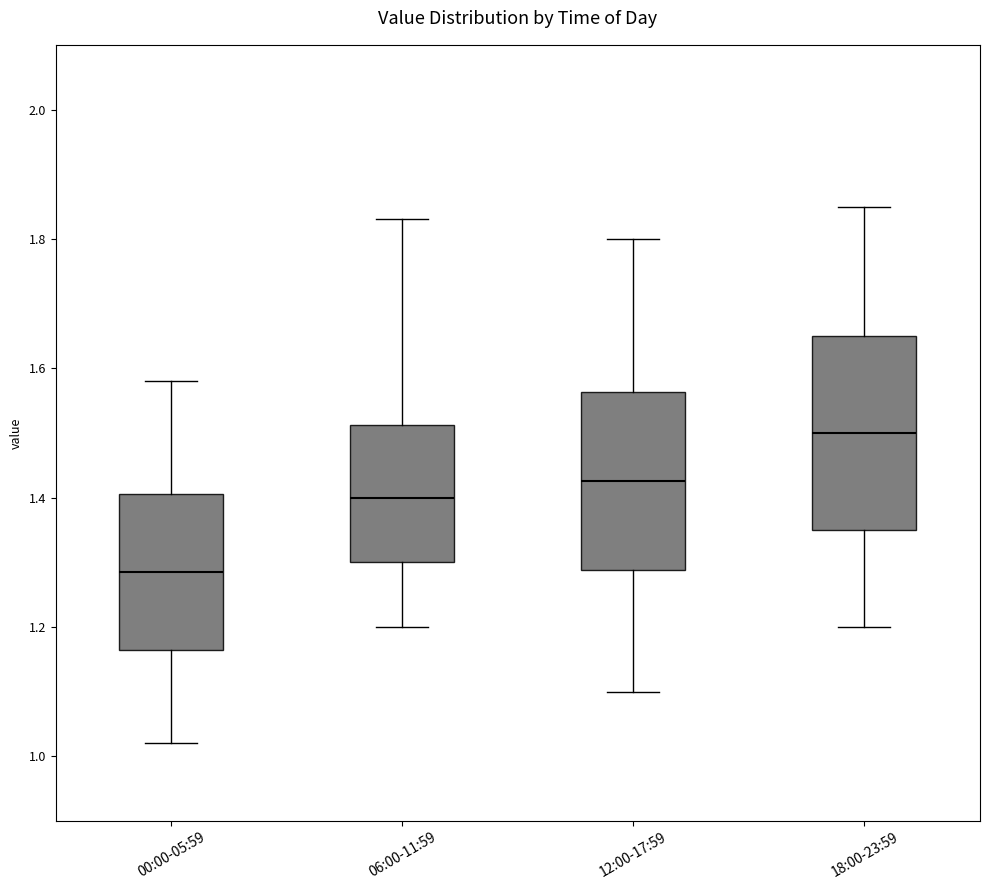

Reading left to right, transcribe this box plot: for each box, give where its median line is, the range the box spans, and where its two whiskers end, as read against the y-axis. The values are not printed on the chart, so give them approximately, as read against the axis.

00:00-05:59: median 1.28, box 1.16 to 1.40, whiskers 1.02 to 1.58
06:00-11:59: median 1.40, box 1.30 to 1.52, whiskers 1.20 to 1.84
12:00-17:59: median 1.42, box 1.28 to 1.56, whiskers 1.10 to 1.80
18:00-23:59: median 1.50, box 1.36 to 1.66, whiskers 1.20 to 1.86